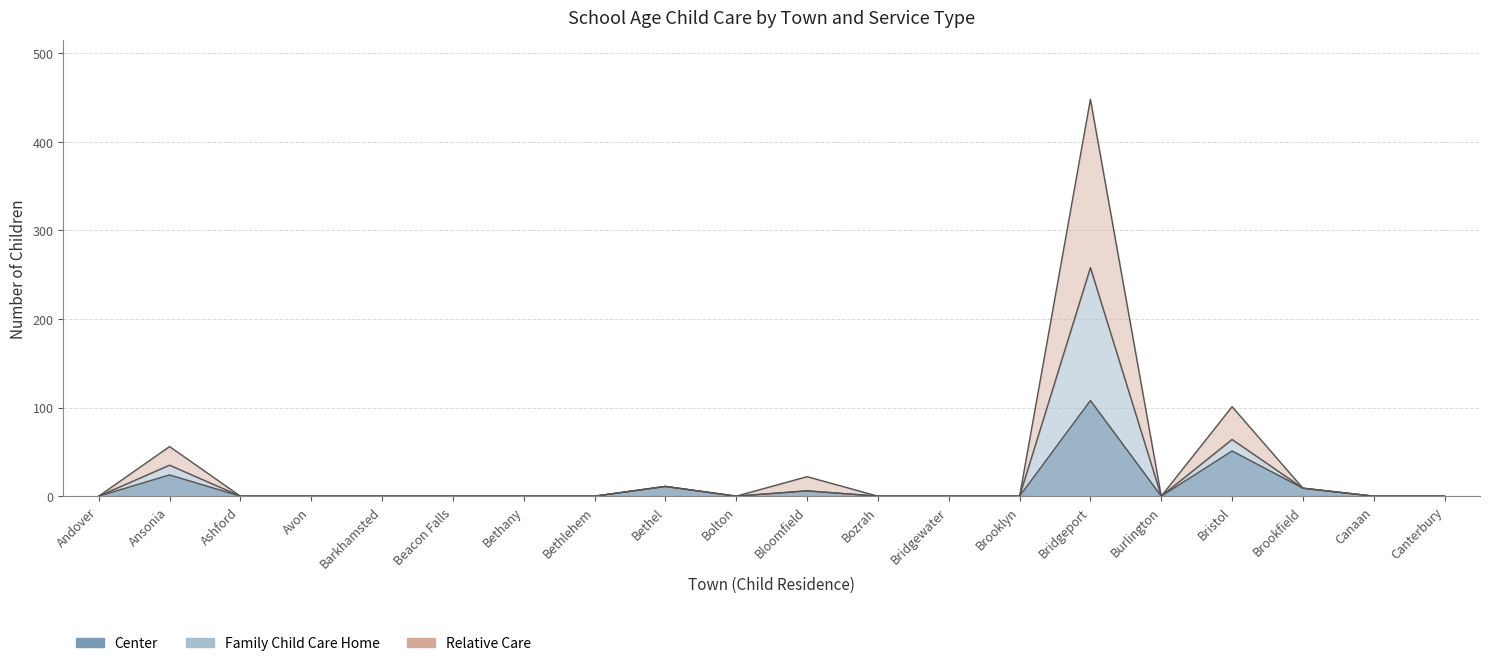

Where is the first local minimum for Family Child Care Home?

Bolton